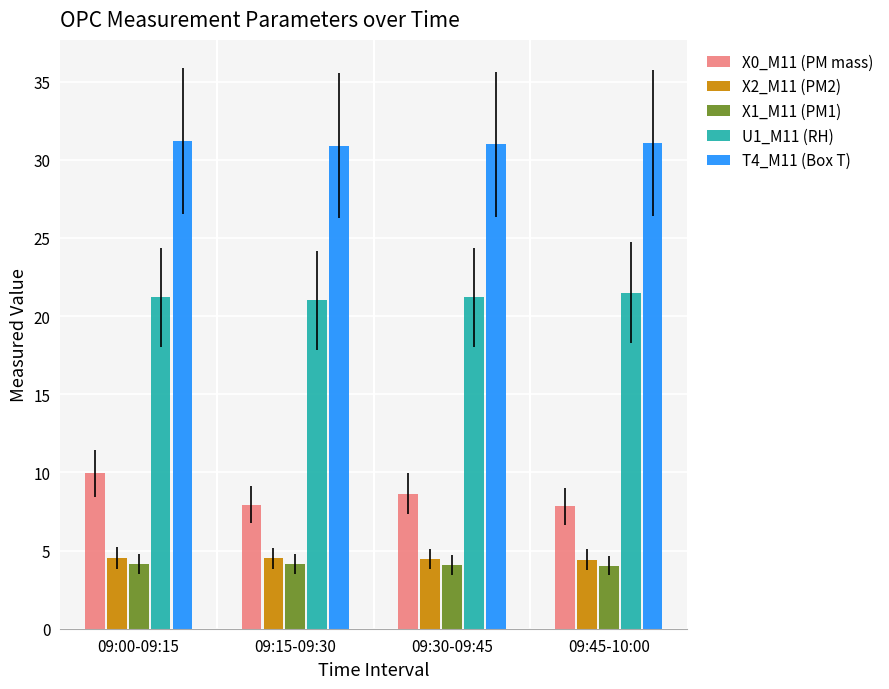

What is the sum of all X0_M11 (PM mass) values?

34.4